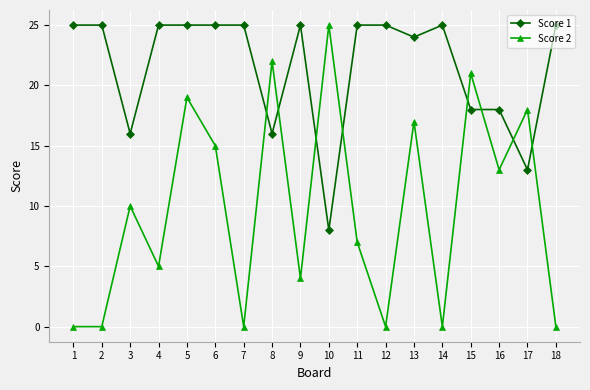

At which category does Score 1 reach its first local valley?

3